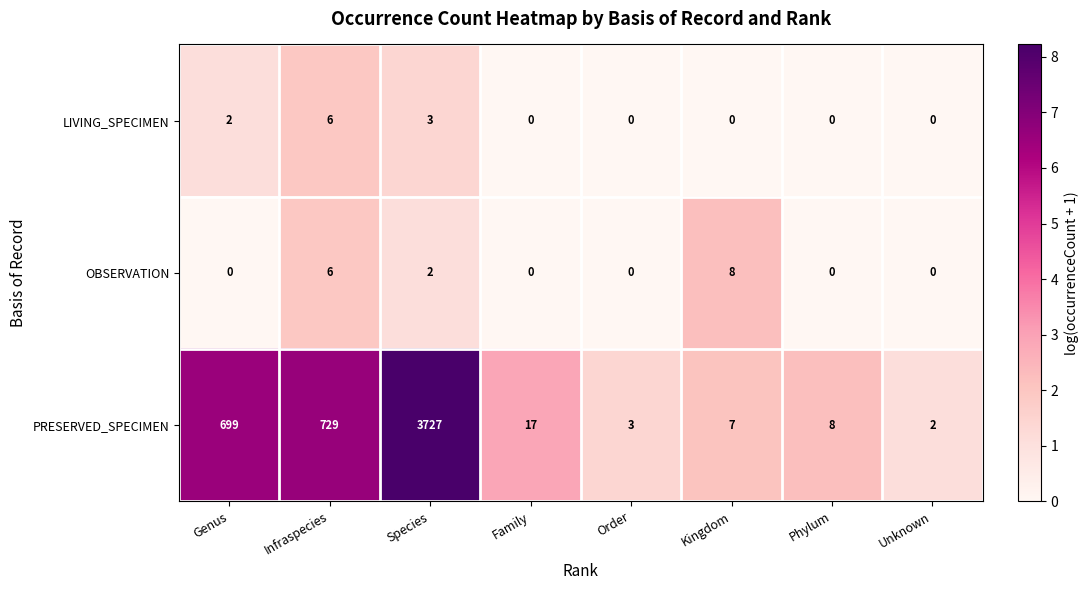

True or false: OBSERVATION has a value of 0 at Family.

True